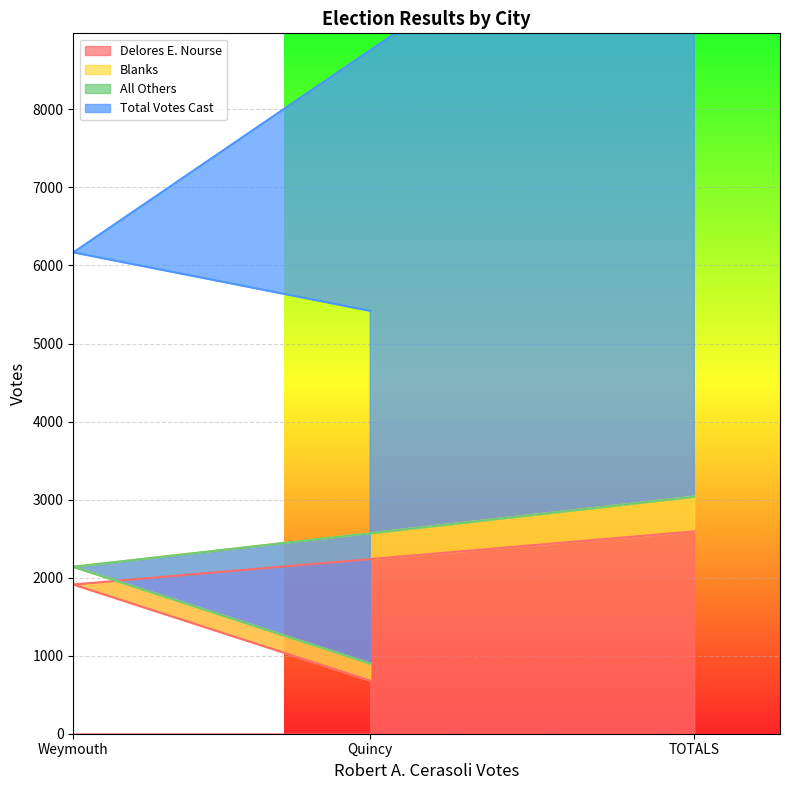

Where is Delores E. Nourse nearest to the value 1636?

Weymouth